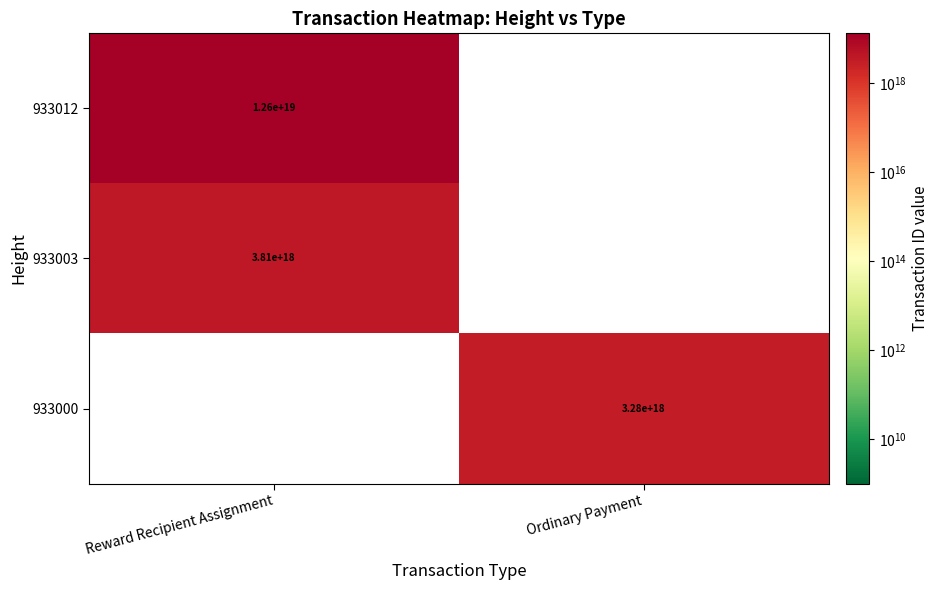

Is the value of 933012 at Reward Recipient Assignment greater than the value of 933000 at Ordinary Payment?

Yes